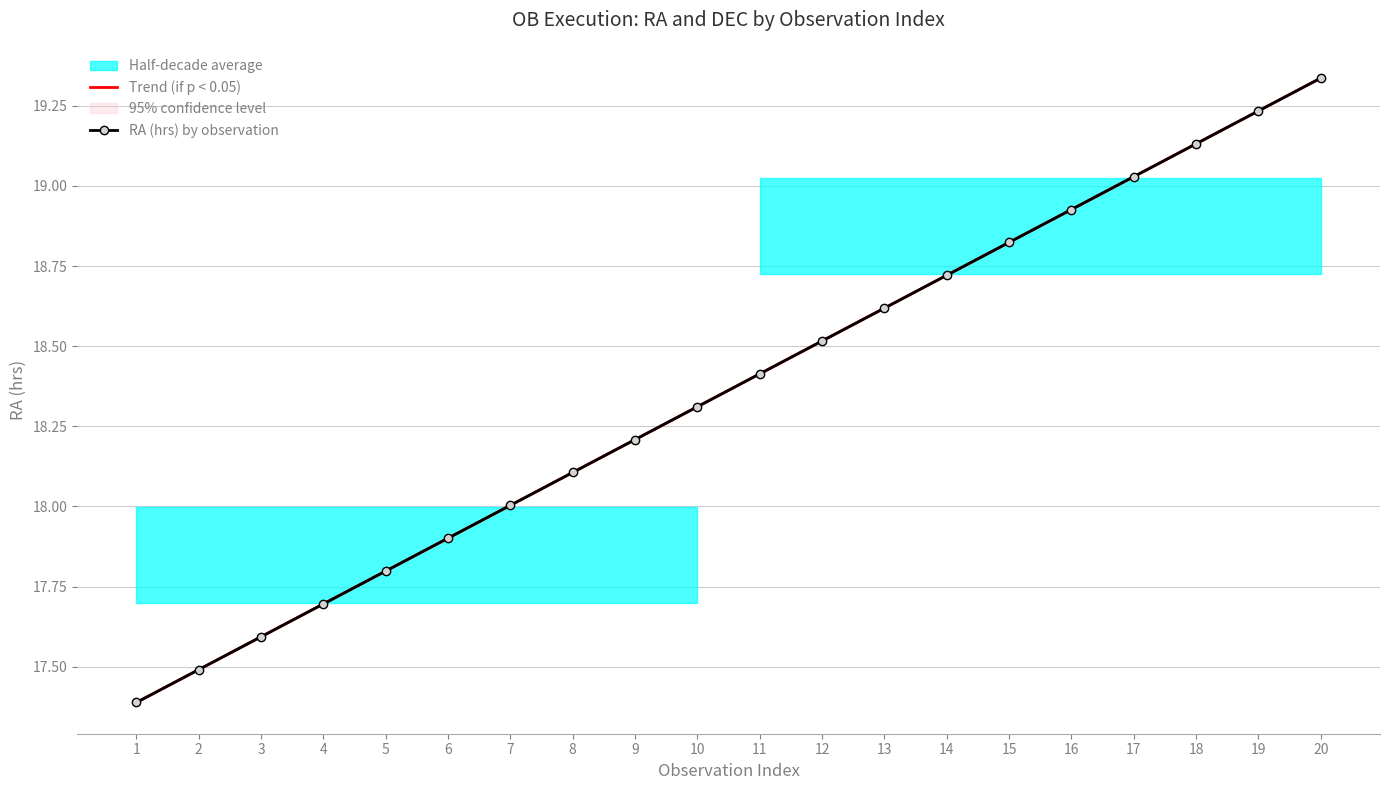

Is this an area chart (filled region under the line)?

No